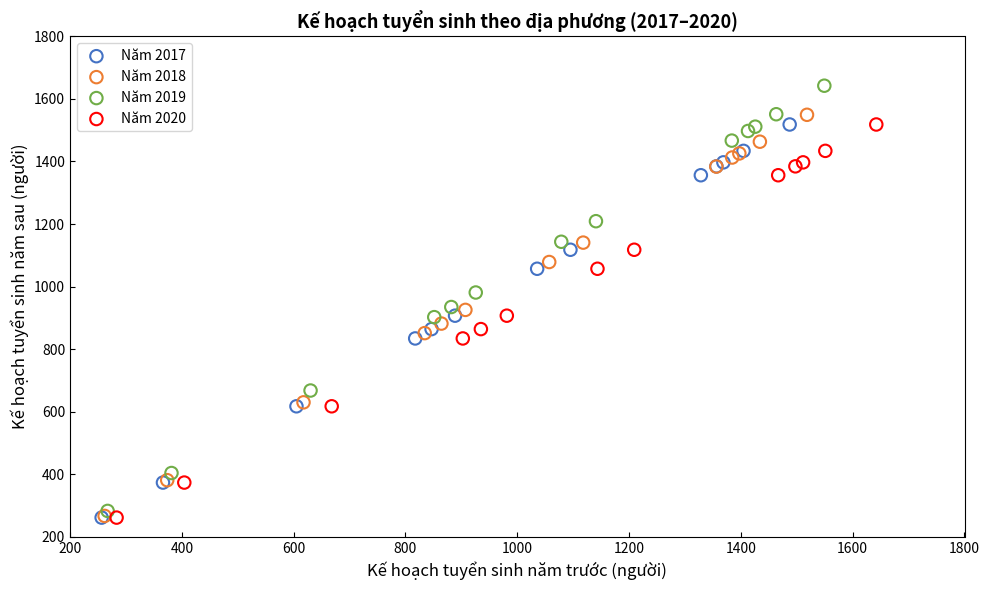

What are all the series names shown in the legend?

Năm 2017, Năm 2018, Năm 2019, Năm 2020